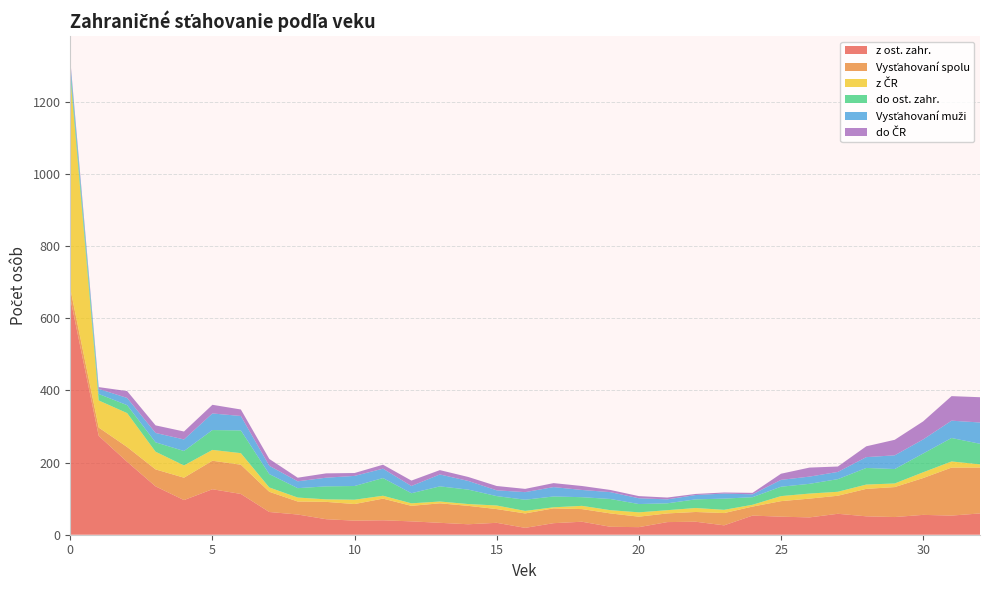

Reading left to right, list all the values displayed in this chart.

Vysťahovaní spolu: 26	23	41	47	62	79	81	56	36	48	46	60	43	54	51	38	40	41	35	37	29	24	27	34	25	43	52	50	76	83	102	133	127
do ost. zahr.: 19	18	22	26	40	55	63	37	26	36	38	49	28	42	40	26	31	30	24	31	23	19	24	31	21	26	27	35	46	40	52	65	57
z ost. zahr.: 656	274	202	134	96	126	113	63	56	43	39	40	37	33	29	33	19	32	36	22	21	35	36	26	53	50	48	58	51	49	55	53	59
do ČR: 7	5	19	21	22	24	18	19	10	12	8	11	15	12	11	12	9	11	11	6	6	5	3	3	4	17	25	15	30	43	50	68	70
z ČR: 589	75	94	49	34	30	32	12	11	7	12	8	7	5	5	10	7	3	9	9	12	9	11	9	5	14	14	11	12	10	16	17	9
Vysťahovaní muži: 19	14	20	26	32	46	40	23	19	24	28	26	20	33	24	16	21	26	20	19	16	11	12	14	8	19	20	20	30	38	39	48	59